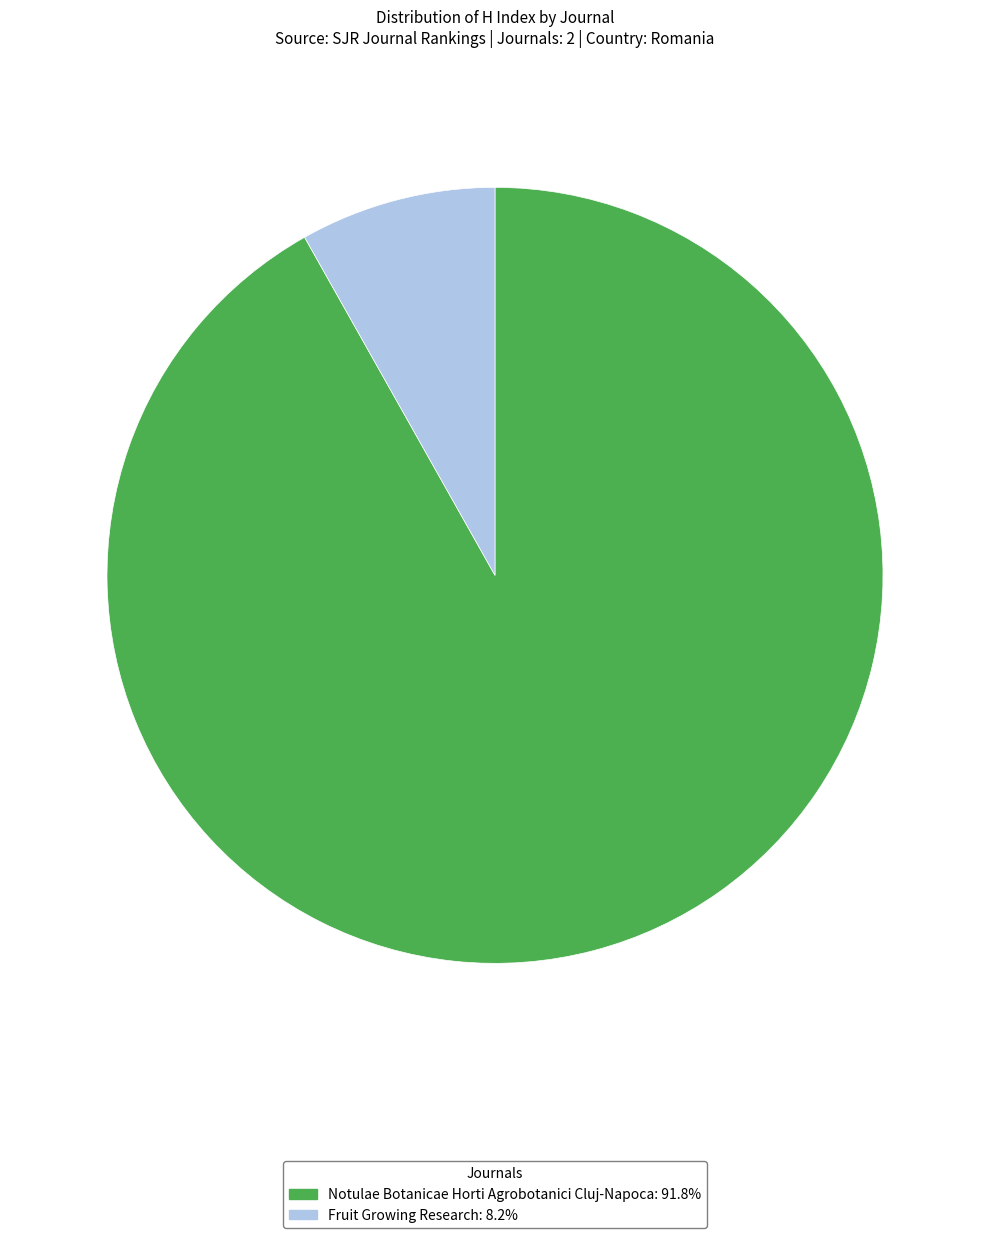

Which category has the biggest portion of the pie?

Notulae Botanicae Horti Agrobotanici Cluj-Napoca